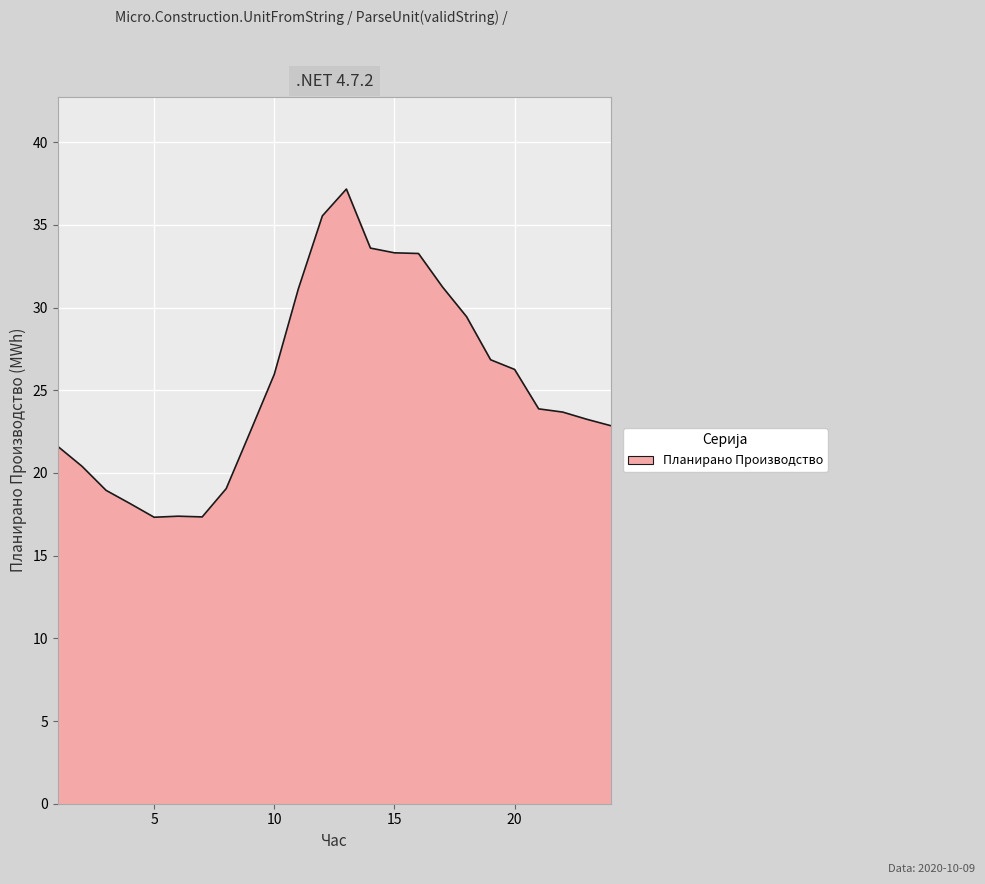

What is the difference between the maximum and minimum values?

19.8